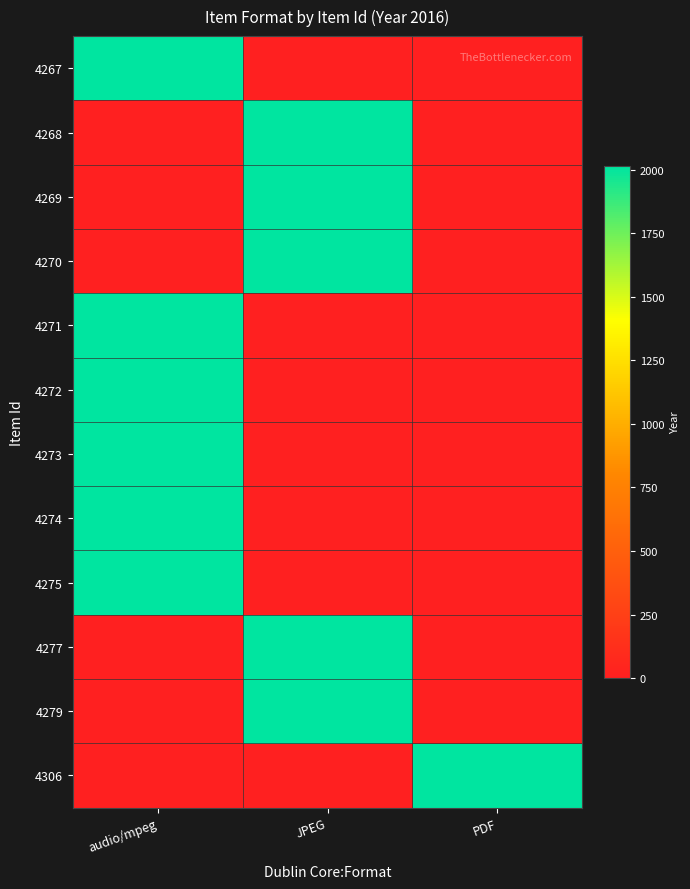

Reading left to right, what are all the values shown in this chart?

4267: audio/mpeg=2016	JPEG=0	PDF=0
4268: audio/mpeg=0	JPEG=2016	PDF=0
4269: audio/mpeg=0	JPEG=2016	PDF=0
4270: audio/mpeg=0	JPEG=2016	PDF=0
4271: audio/mpeg=2016	JPEG=0	PDF=0
4272: audio/mpeg=2016	JPEG=0	PDF=0
4273: audio/mpeg=2016	JPEG=0	PDF=0
4274: audio/mpeg=2016	JPEG=0	PDF=0
4275: audio/mpeg=2016	JPEG=0	PDF=0
4277: audio/mpeg=0	JPEG=2016	PDF=0
4279: audio/mpeg=0	JPEG=2016	PDF=0
4306: audio/mpeg=0	JPEG=0	PDF=2016